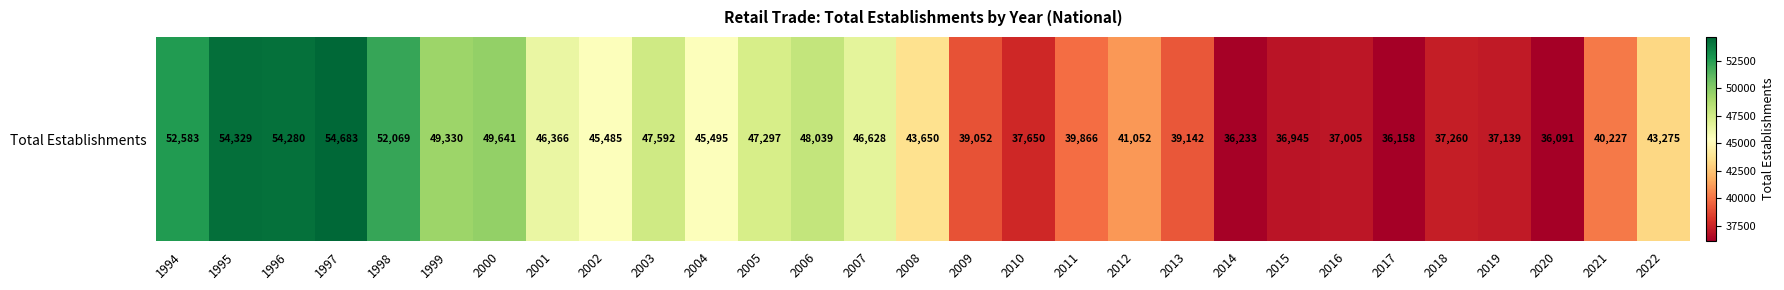

True or false: the data shows 43275 at 2022.

True